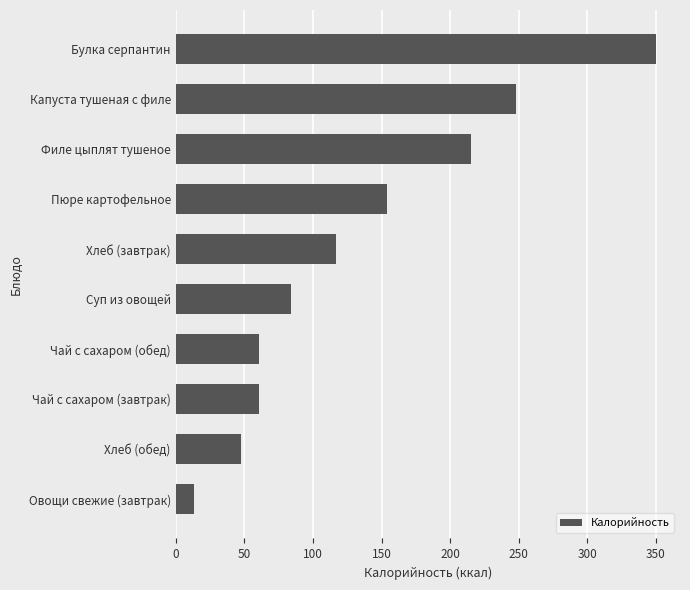

Between Филе цыплят тушеное and Чай с сахаром (завтрак), which is larger?

Филе цыплят тушеное